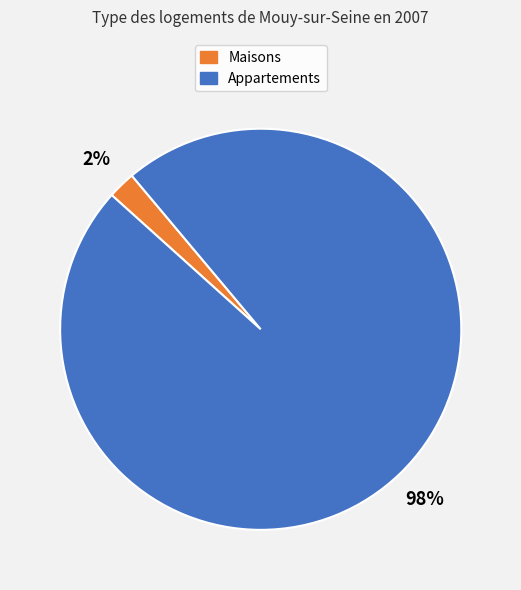

To the nearest percent, what is the difference between the largest and smallest slice percentages?

96%